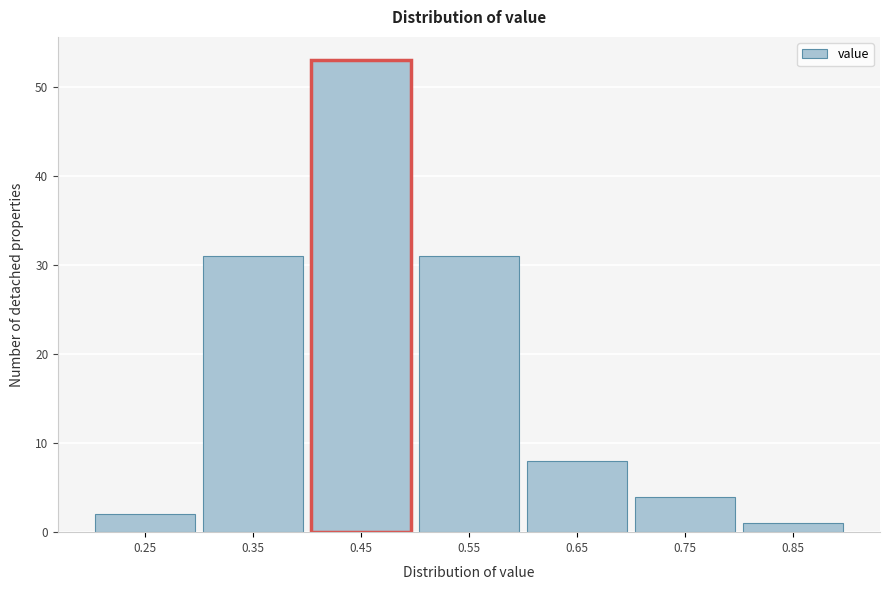

Reading left to right, list all the values displayed in this chart.

0.25=2	0.35=31	0.45=53	0.55=31	0.65=8	0.75=4	0.85=1